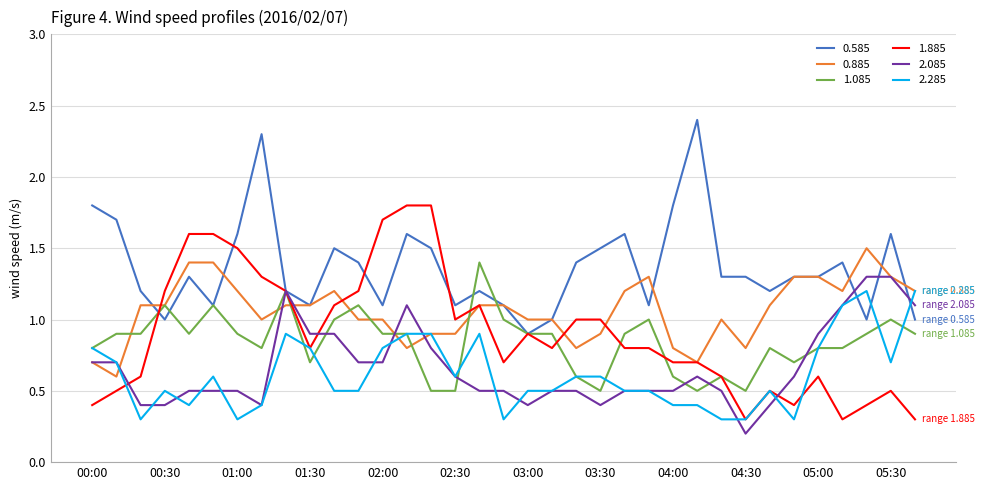

What is the difference between the maximum and minimum values in the 0.585 series?

1.5